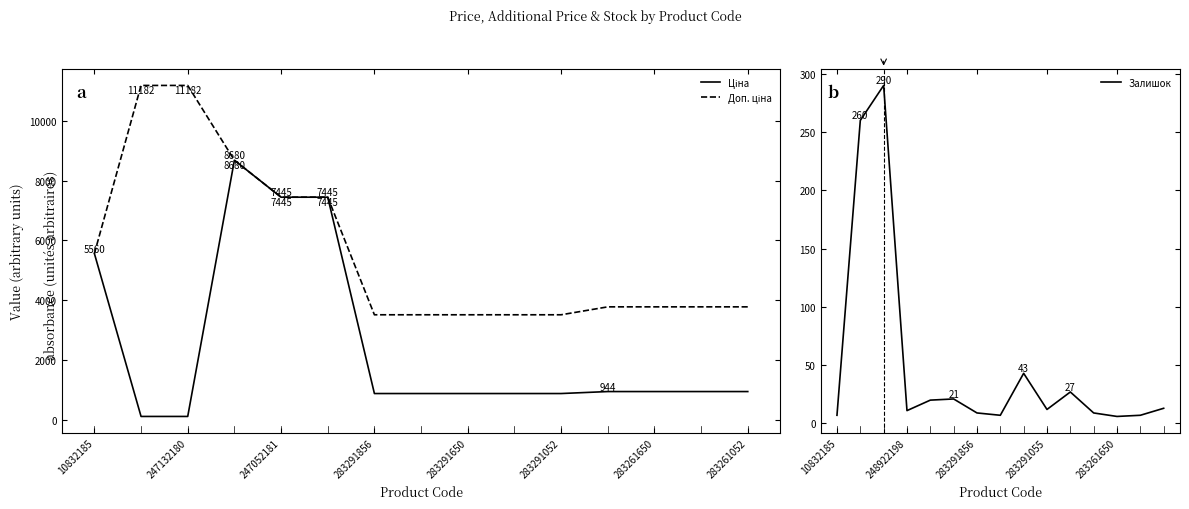

The Залишок series shows 7 at 10832185. True or false?

True